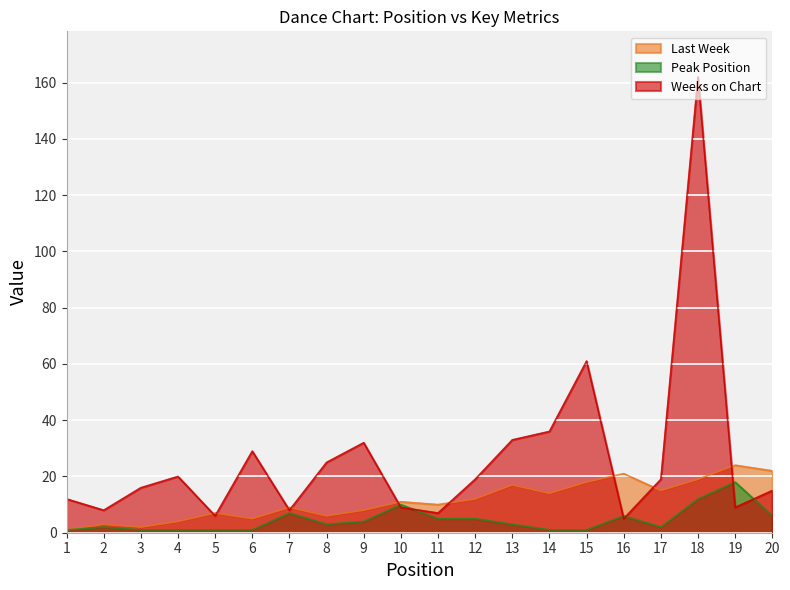

What are all the series names shown in the legend?

Last Week, Peak Position, Weeks on Chart